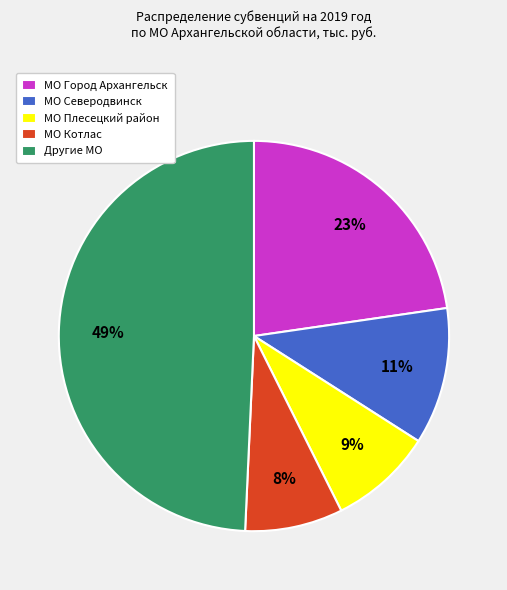

Does any single category account for the majority?

No